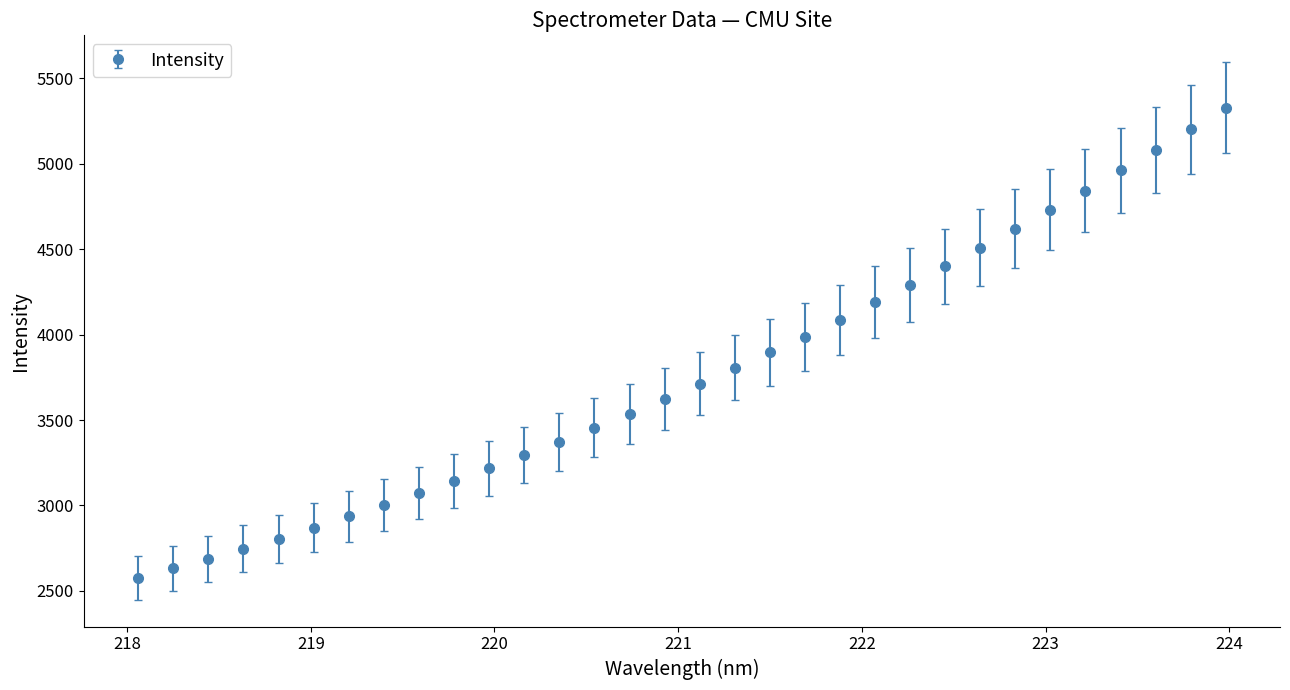

What is the minimum value shown in the chart?

2576.9